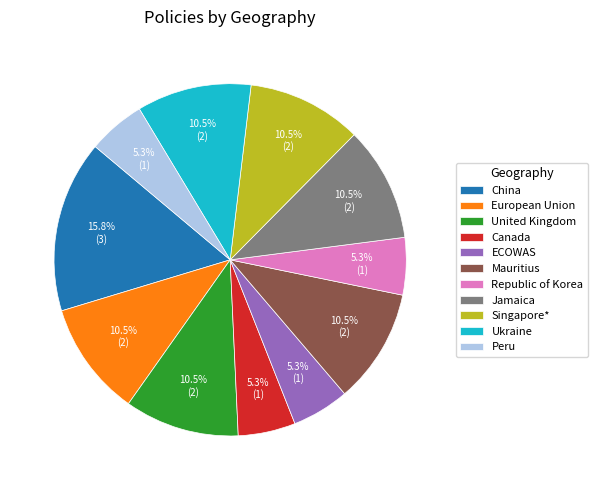

Is there any slice that represents more than half of the pie?

No